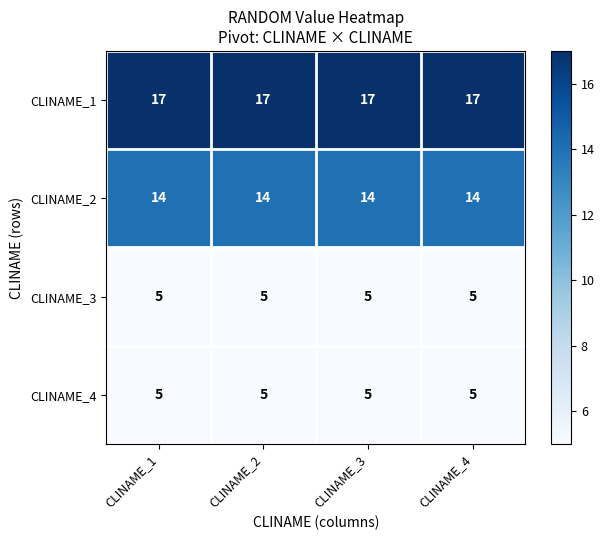

True or false: CLINAME_3 has a value of 3 at CLINAME_3.

False